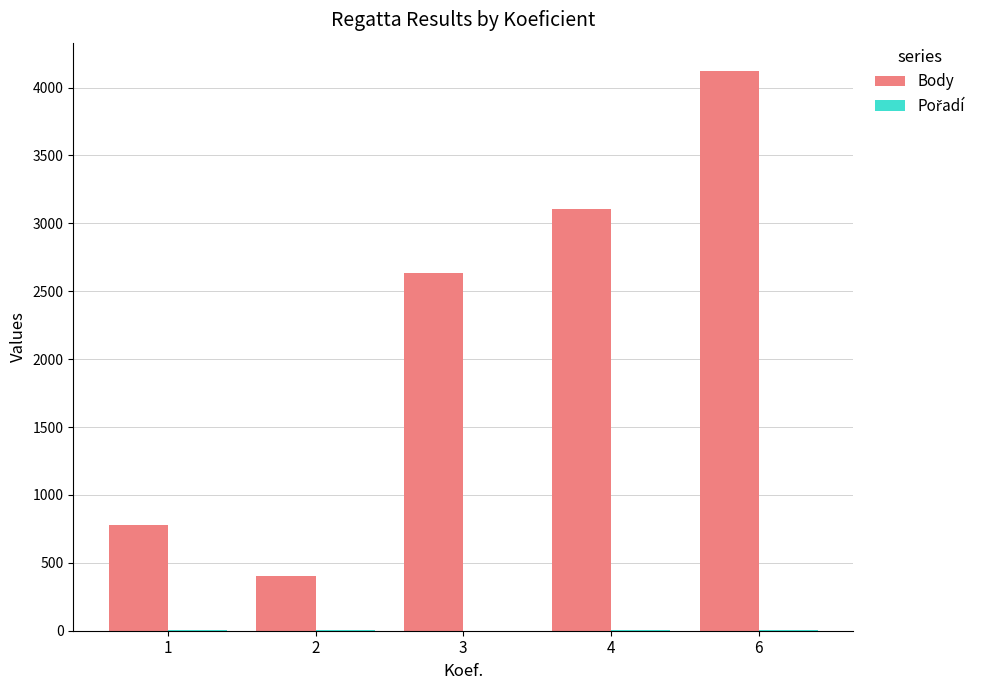

What is the sum of all Body values?

11045.2